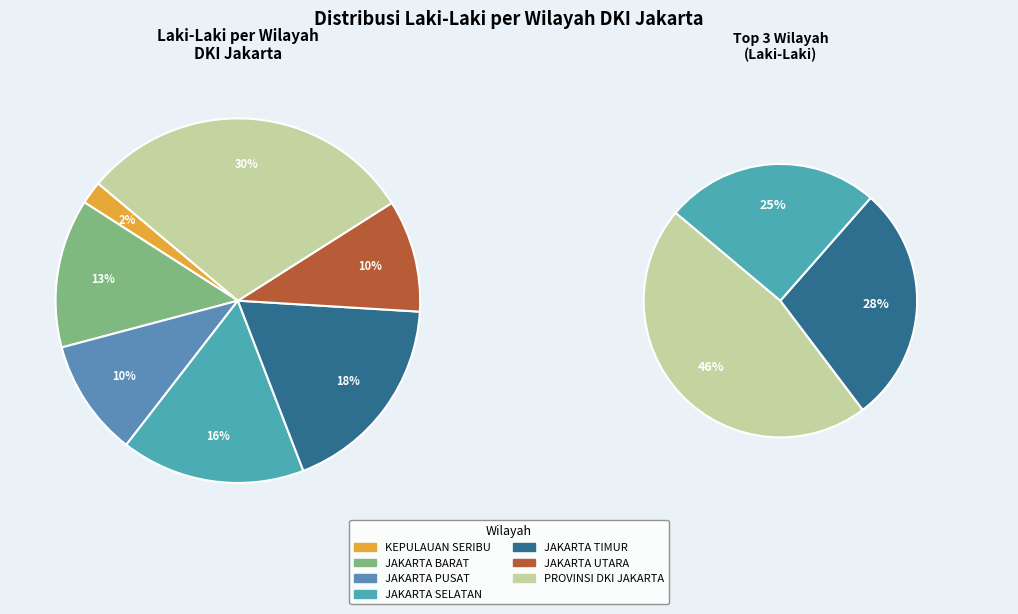

Is JAKARTA TIMUR the majority of the pie?

No